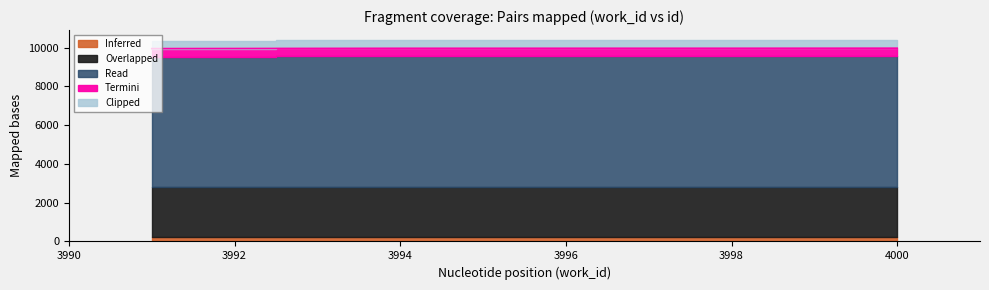

How many categories are shown in the chart?

4